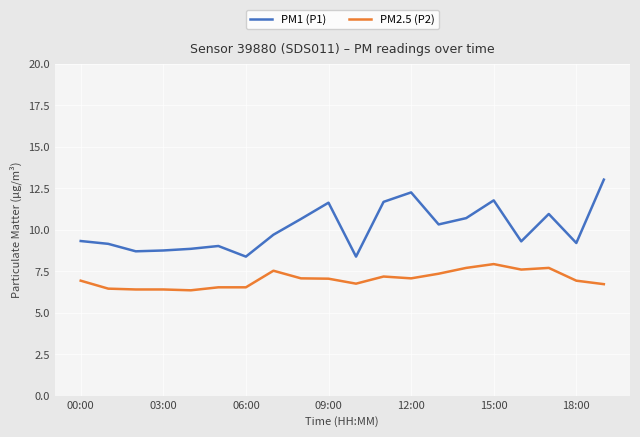

Which series has the largest range (max minus min)?

PM1 (P1)